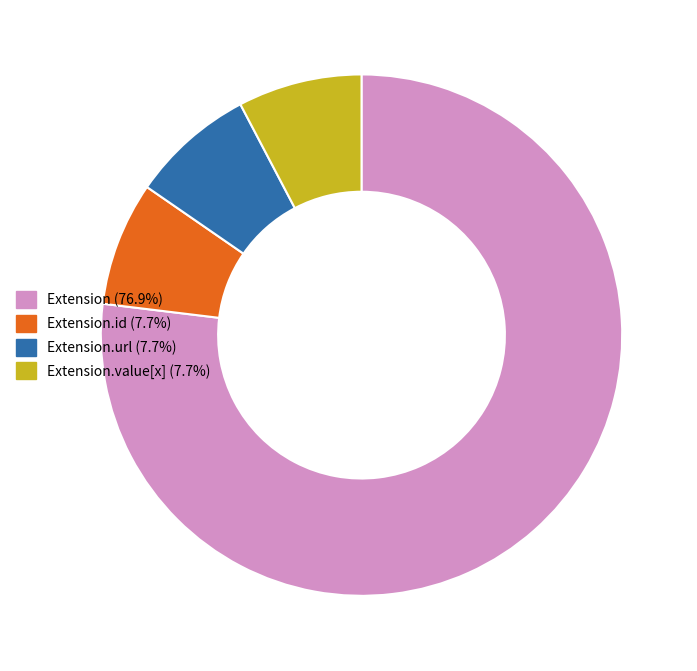

Does any single category account for the majority?

Yes